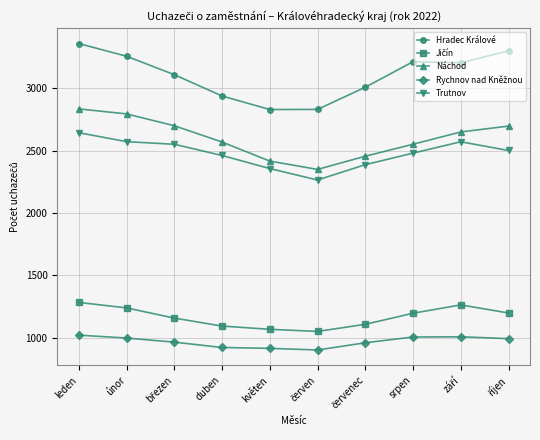

Read the Trutnov value at duben, to the nearest 5.

2460